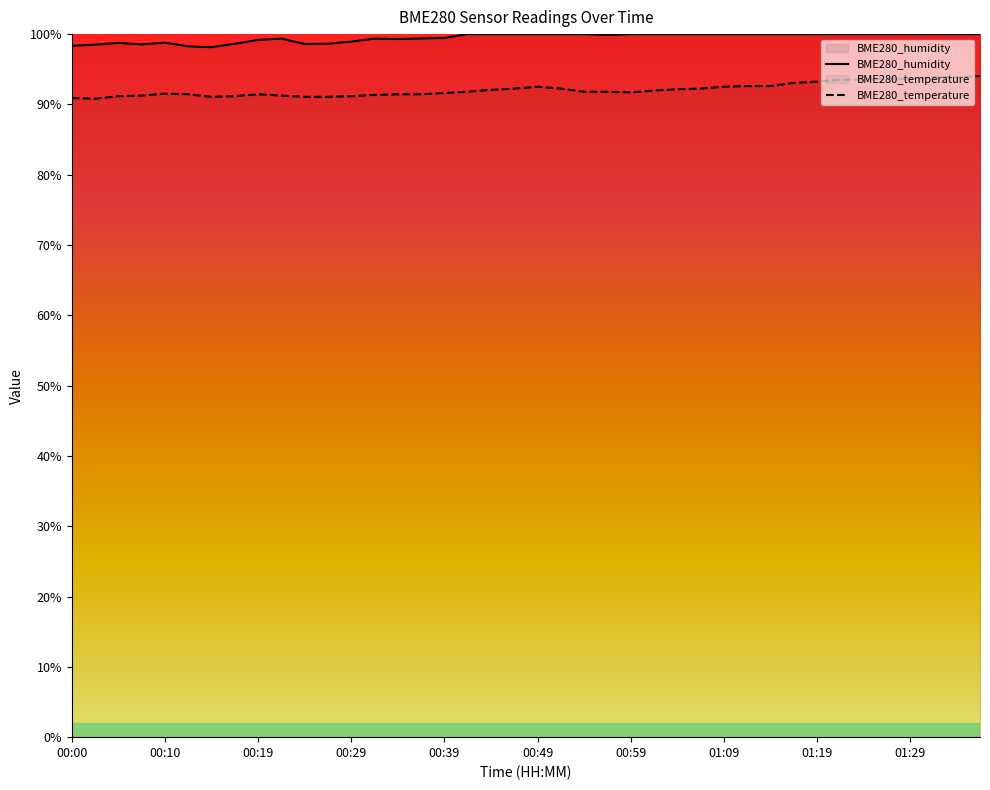

List the series in order of their peak value, highest first.

BME280_humidity, BME280_temperature